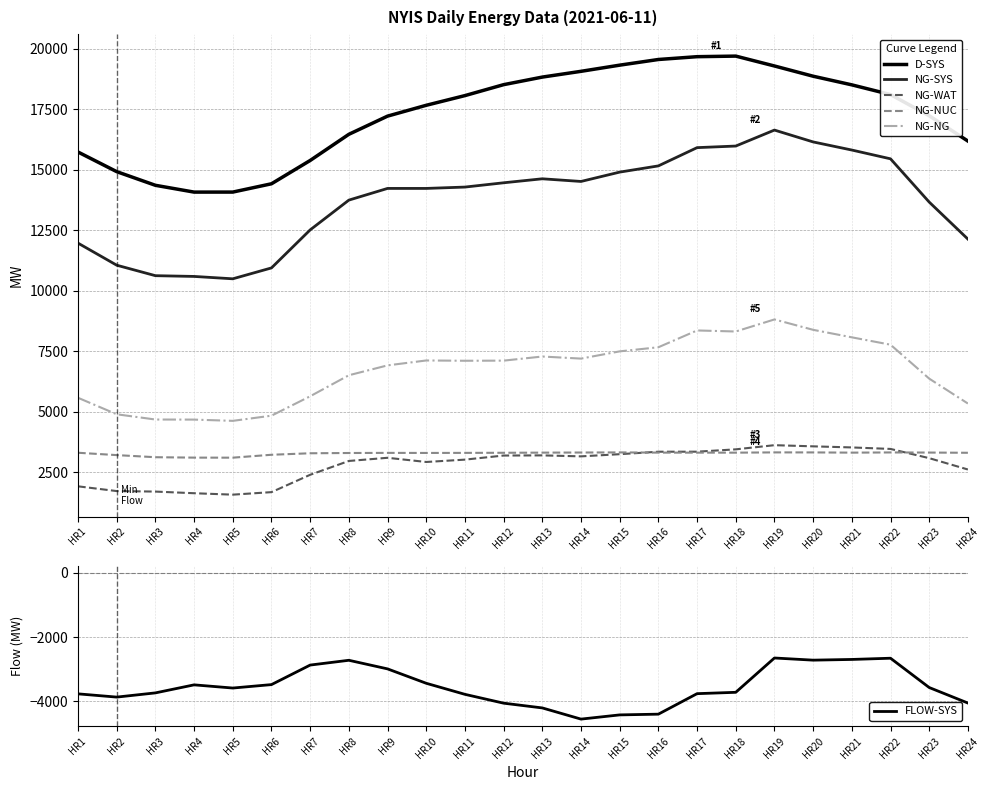

How many values in the D-SYS series are below 18066?

12